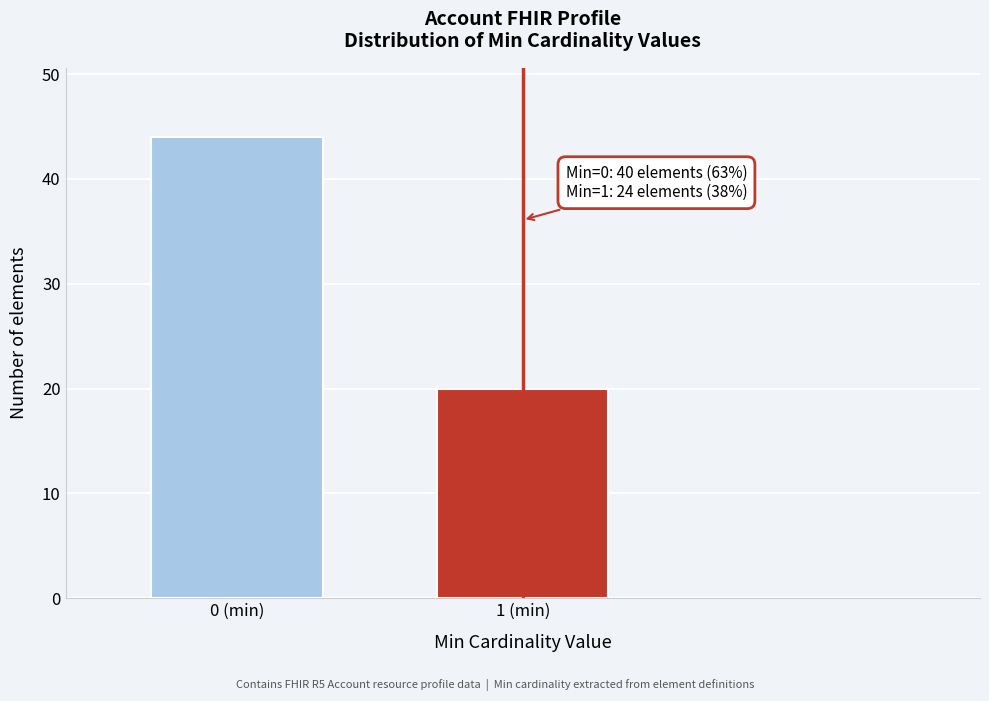

Reading left to right, extract all data points from this chart.

0 (min)=44	1 (min)=20